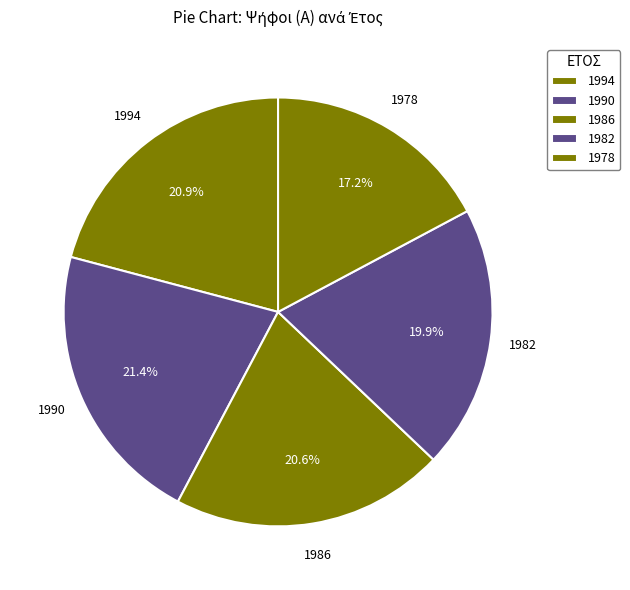

Does 1986 represent more than half of the total?

No